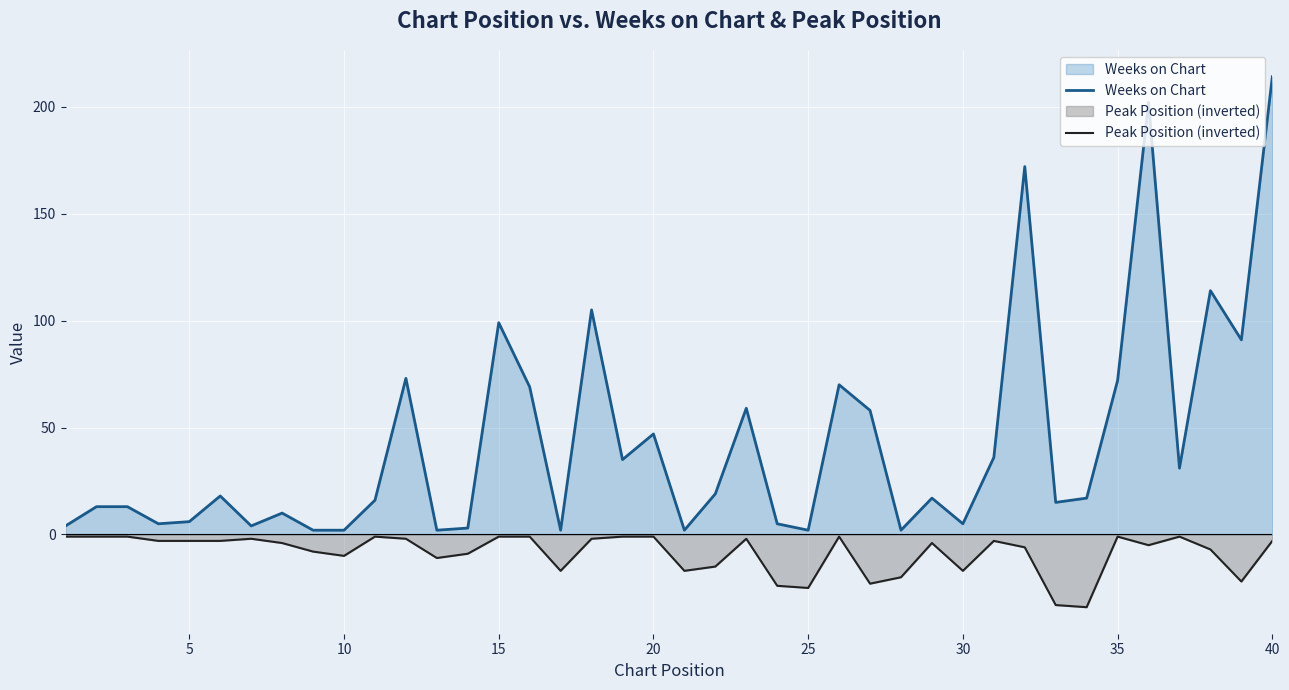

At how many categories does at least one series exceed 208?

1